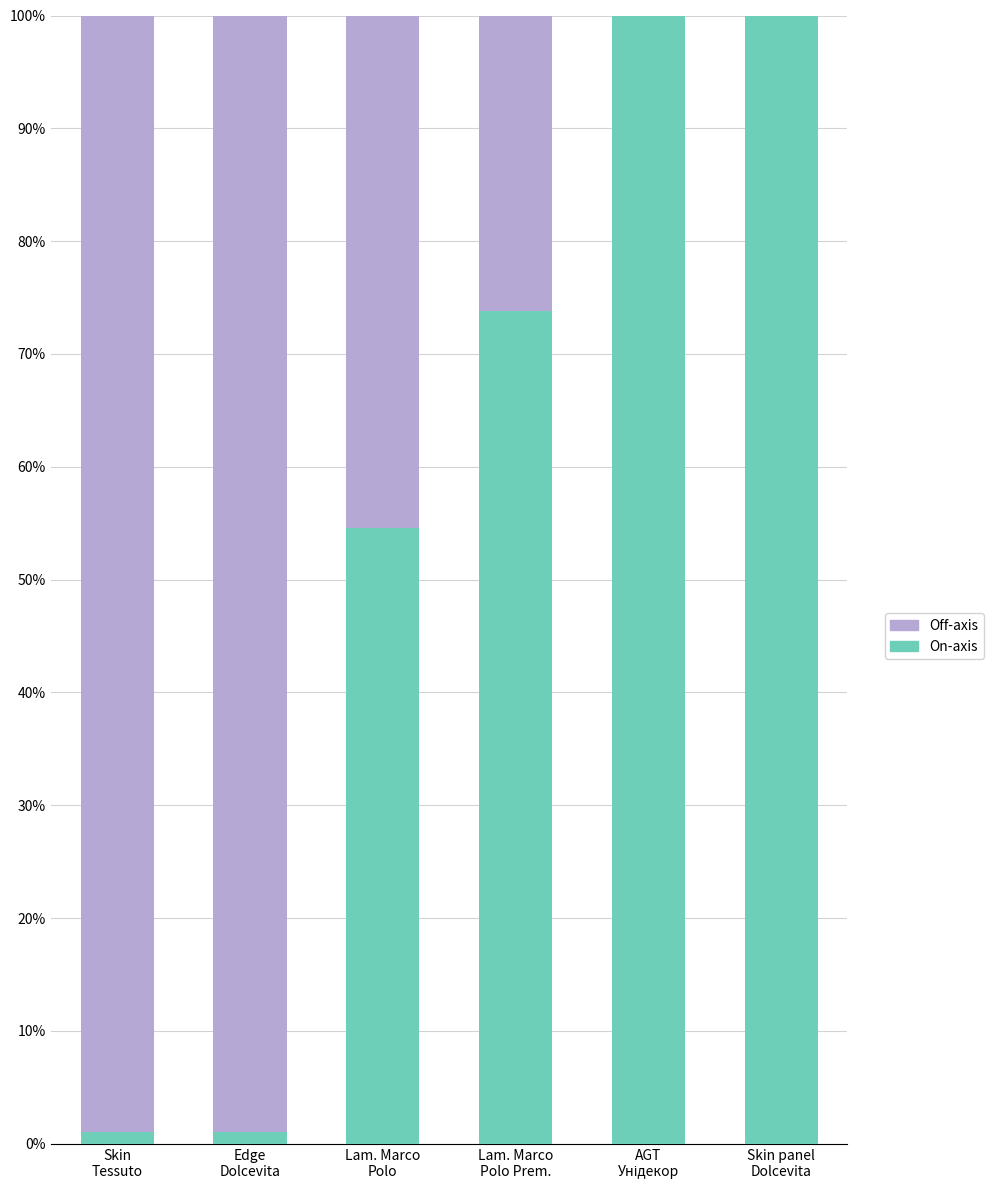

True or false: On-axis has a value of 1.0 at Skin
Tessuto.

True